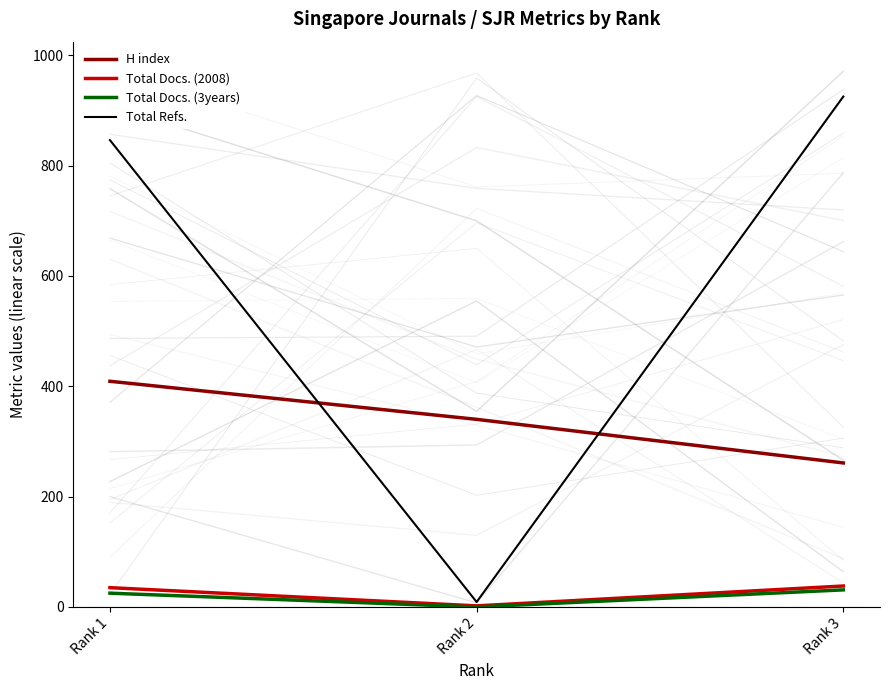

Reading right to left, transcribe all the data shown in this chart.

H index: 261	340	409
Total Docs. (2008): 38	2	35
Total Docs. (3years): 31	0	25
Total Refs.: 925	9	846